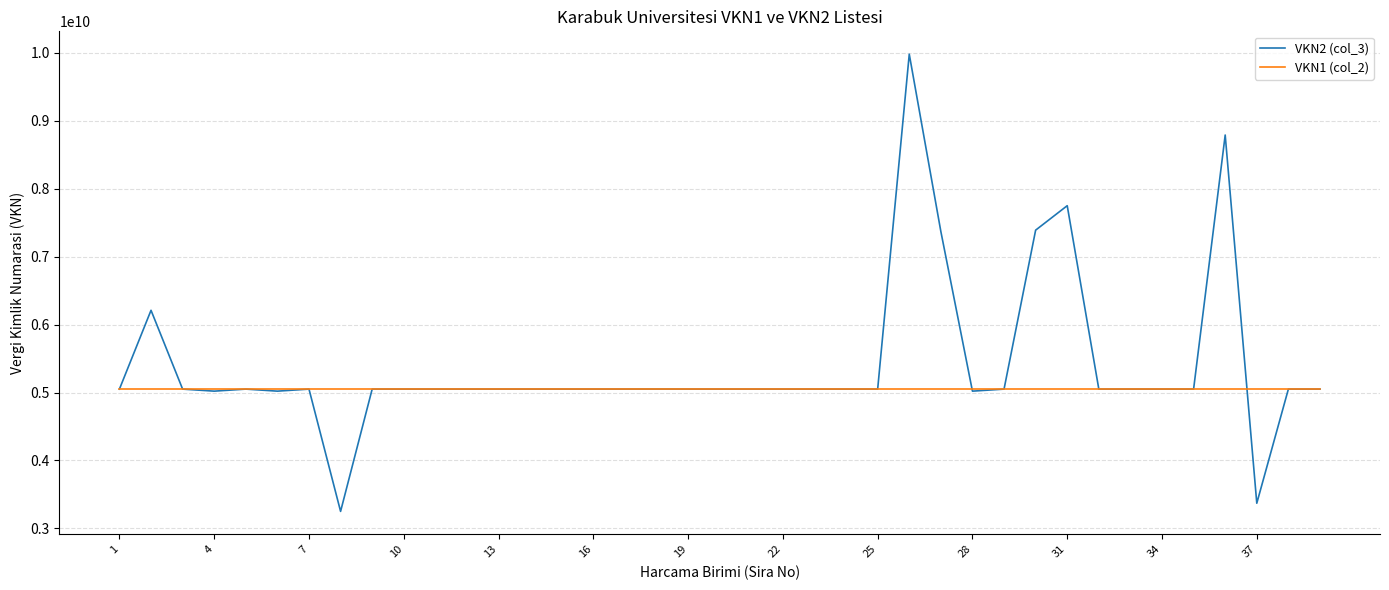

What is the maximum value shown in the chart?

9980505506